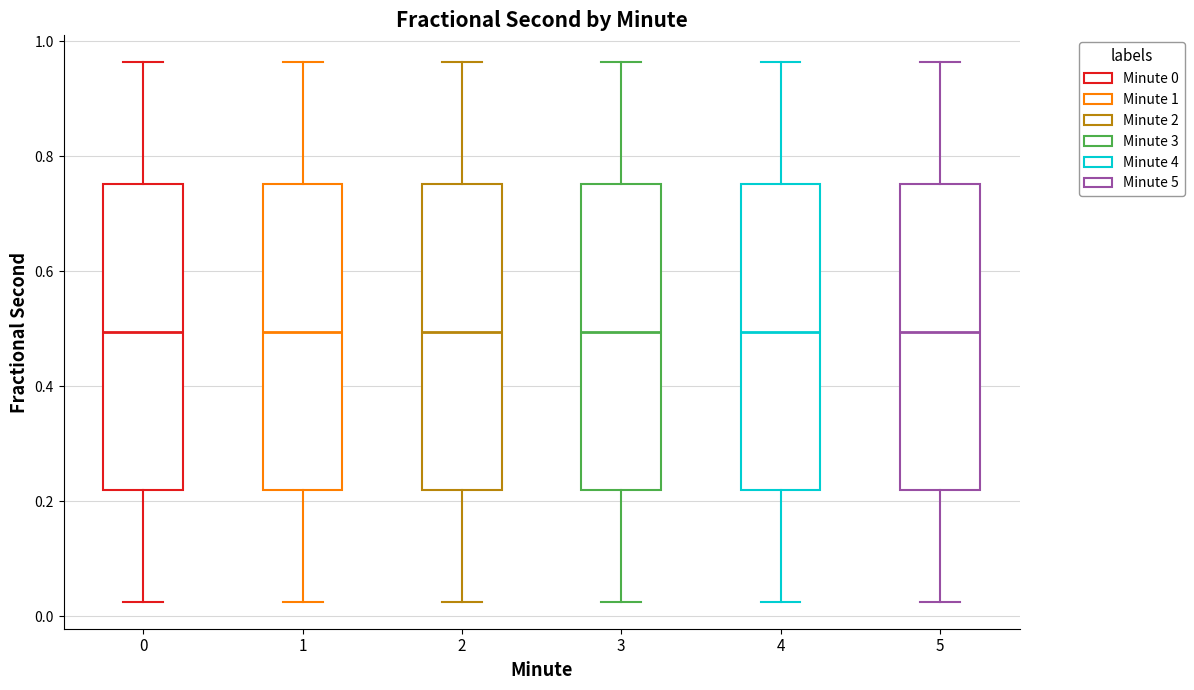

Where does the upper whisker of the box at x = 3 end on the y-axis? The values are not printed on the chart, so give them approximately, as read against the axis.

0.96